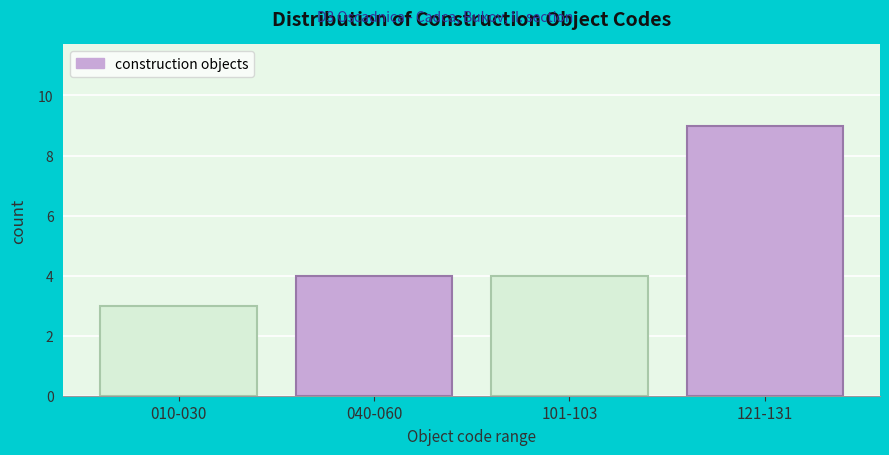

Reading left to right, extract all data points from this chart.

010-030=3	040-060=4	101-103=4	121-131=9